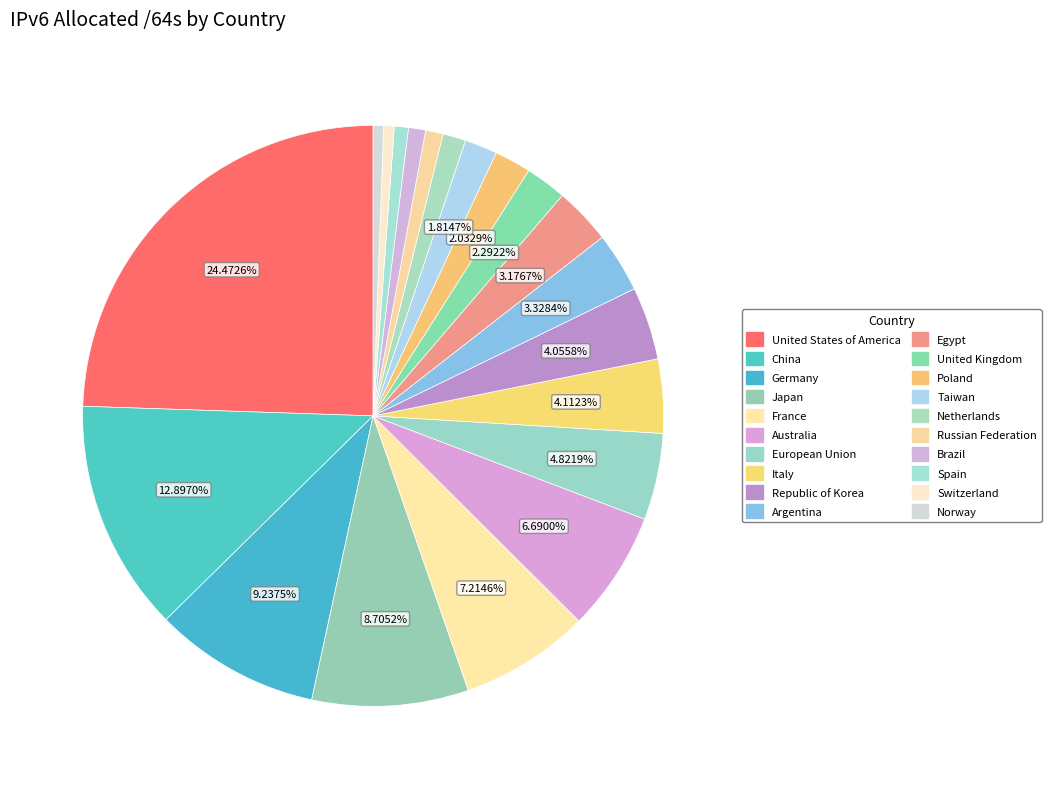

True or false: Poland accounts for 11% of the total.

False